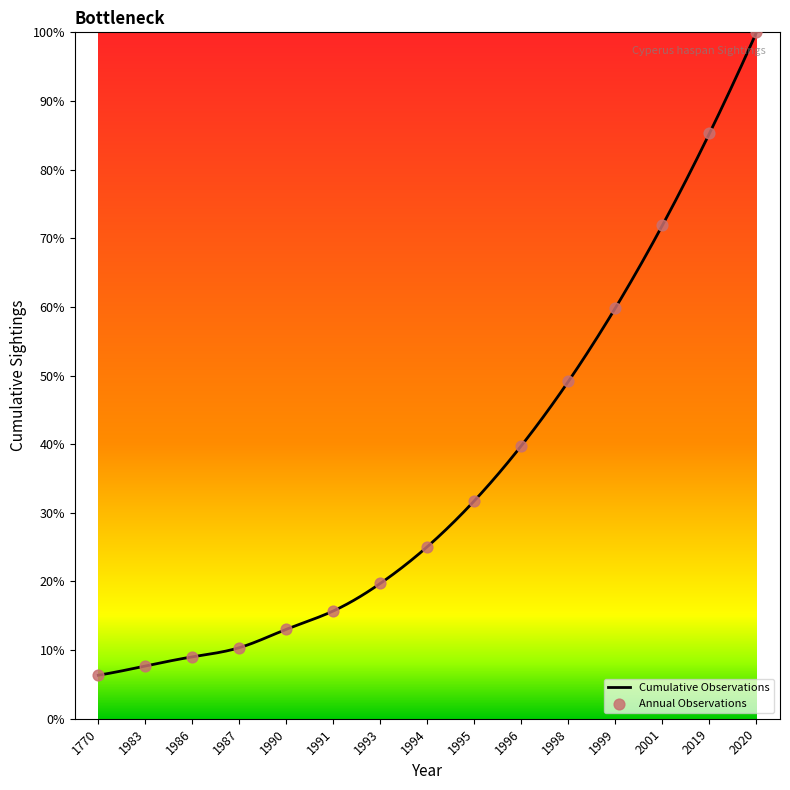

What is the change in value from 1770 to 1986?

+2.7